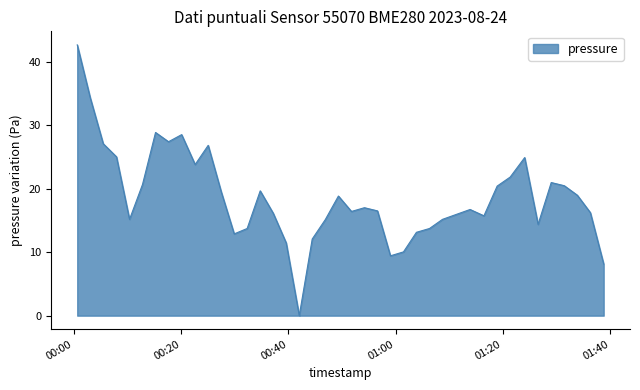

What is the maximum value shown in the chart?

42.7